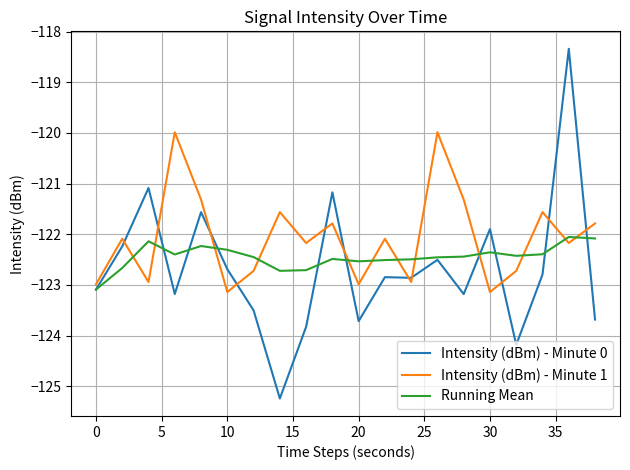

Which series has the largest total across all categories?

Intensity (dBm) - Minute 1